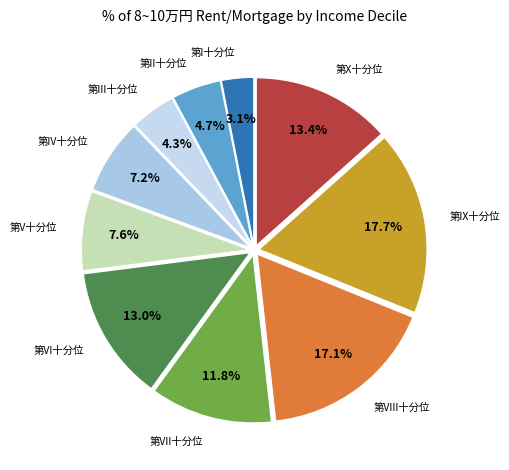

To the nearest percent, what is the difference between the largest and smallest slice percentages?

15%